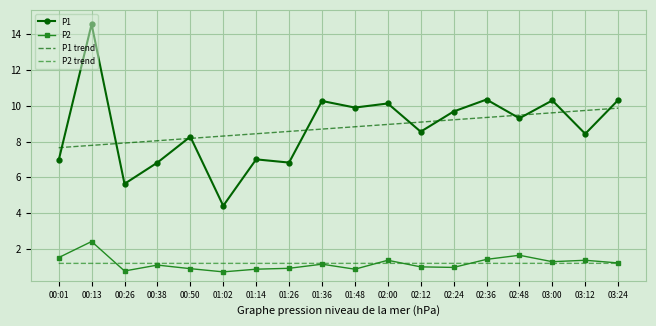

Which series has the widest spread of values?

P1